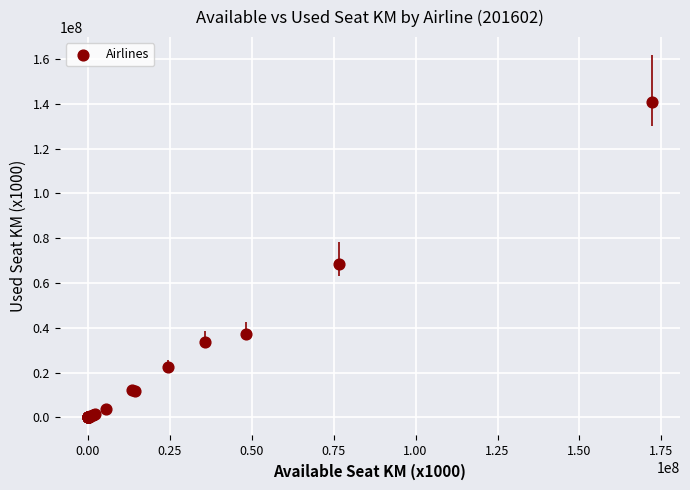

What Y value in the scatter plot is closest to 70303699?

68271283